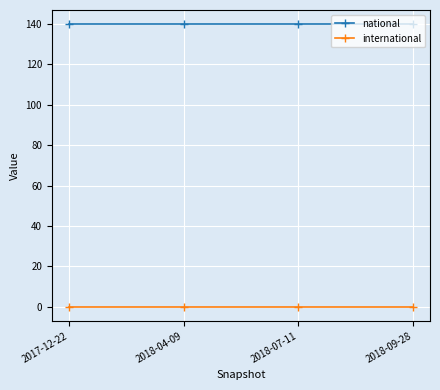

True or false: national has a value of 249 at 2018-07-11.

False